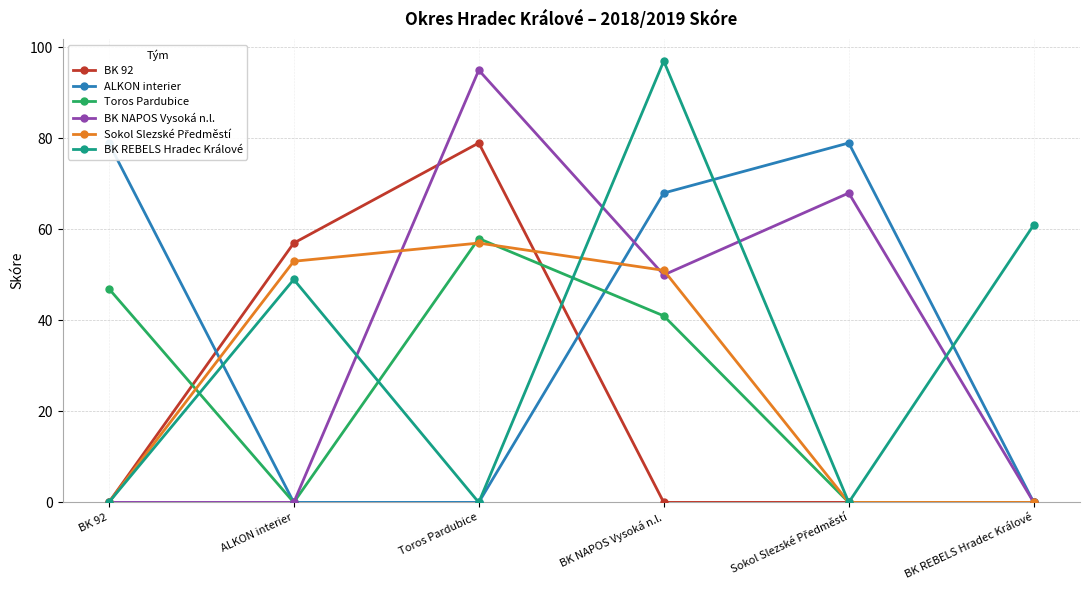

In BK REBELS Hradec Králové, how many points are lower than both neighbors (excluding endpoints)?

2